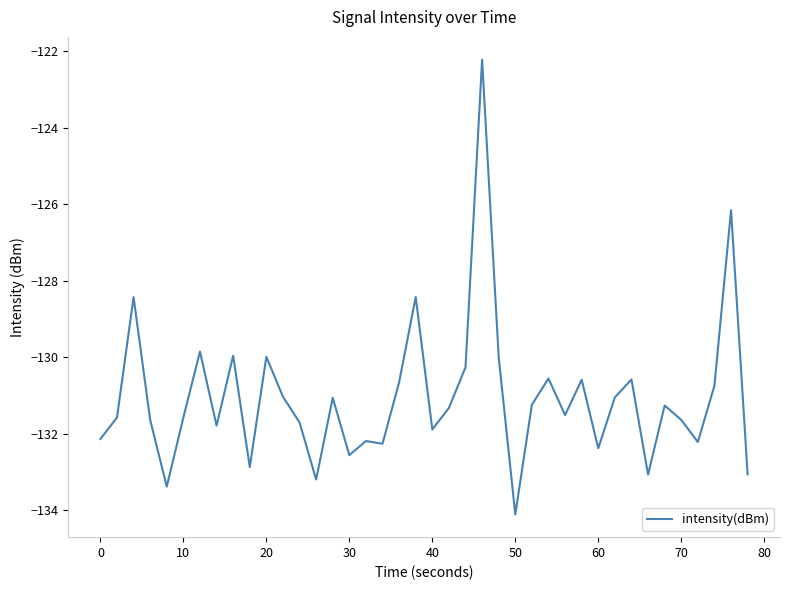

What is the greatest value displayed?

-122.2